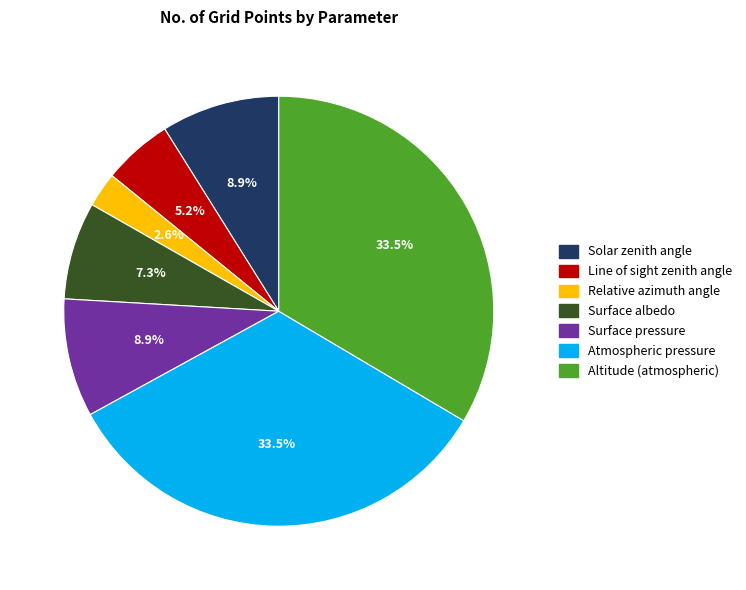

Count the number of slices in the pie.

7